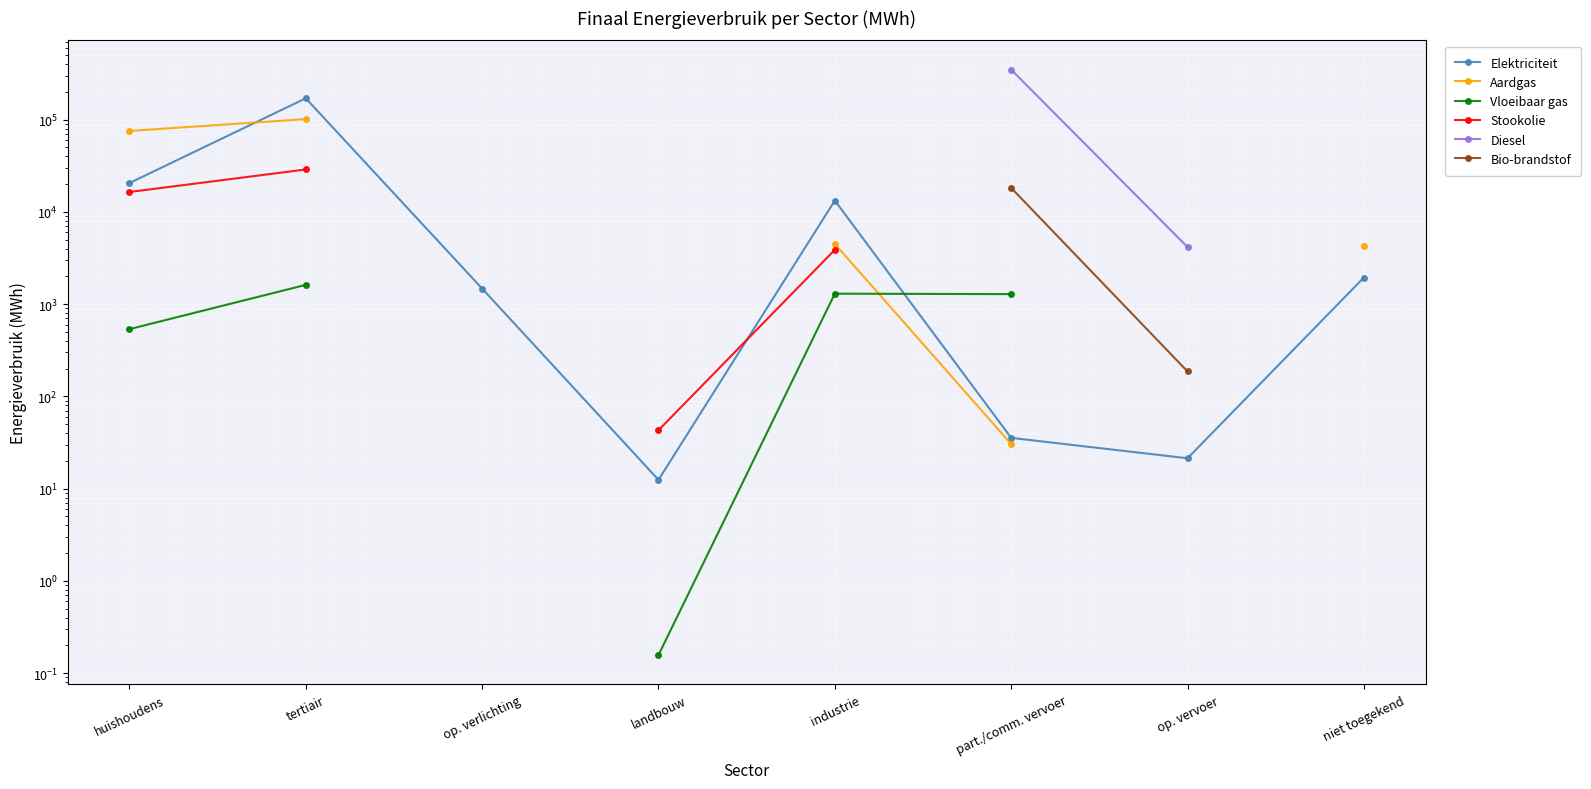

What are all the series names shown in the legend?

Elektriciteit, Aardgas, Vloeibaar gas, Stookolie, Diesel, Bio-brandstof